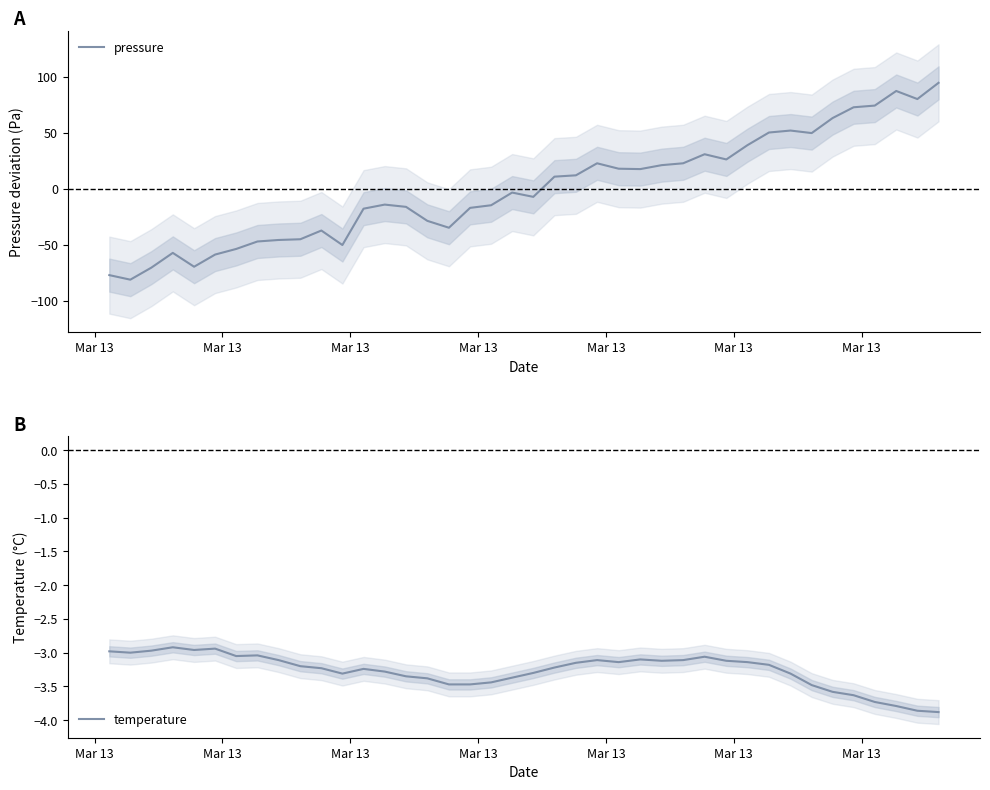

Rank the series at Mar 13 from lowest to highest value.

pressure, temperature